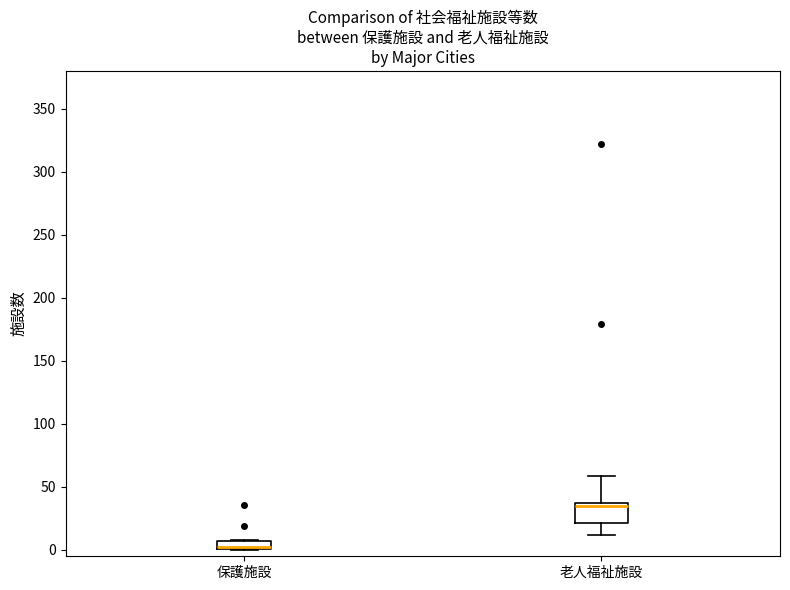

Comparing the boxes themselves (not the whiskers), which one is the tallest?

老人福祉施設